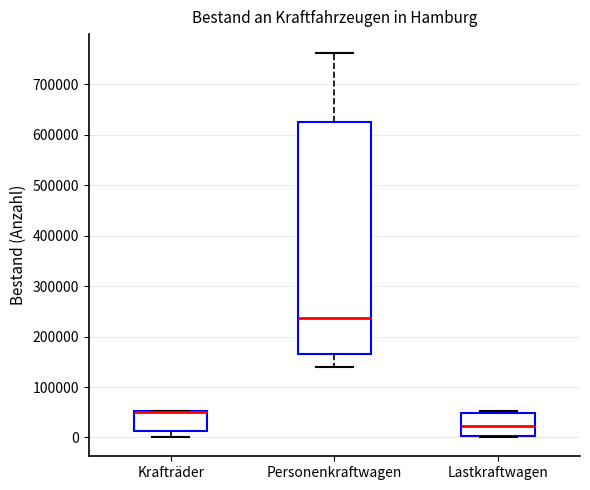

Reading left to right, read every box against the y-axis: the position of its median line, the range the box covers, and the ends of its whiskers. The values are not printed on the chart, so give them approximately, as read against the axis.

Krafträder: median 50000 (drawn on the box's upper edge), box 10000 to 50000, whiskers 0 to 50000
Personenkraftwagen: median 240000, box 170000 to 630000, whiskers 140000 to 760000
Lastkraftwagen: median 20000, box 0 to 50000, whiskers 0 to 50000 (just above the box's upper edge)